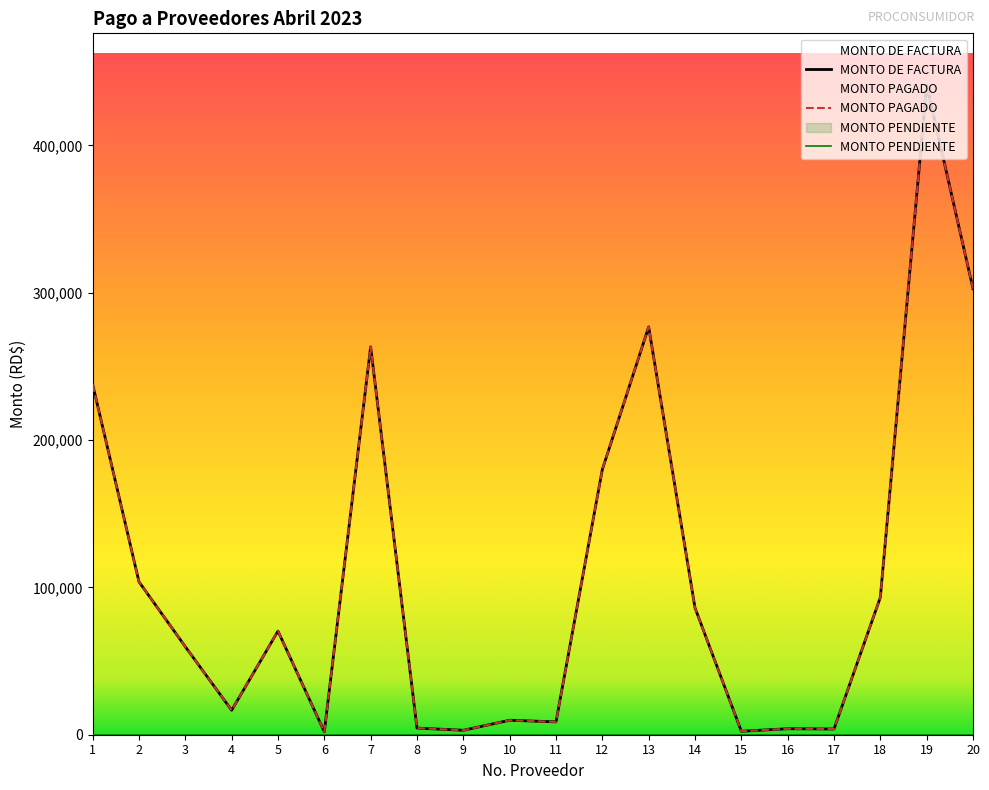

At which label is MONTO DE FACTURA closest to 221404?

1